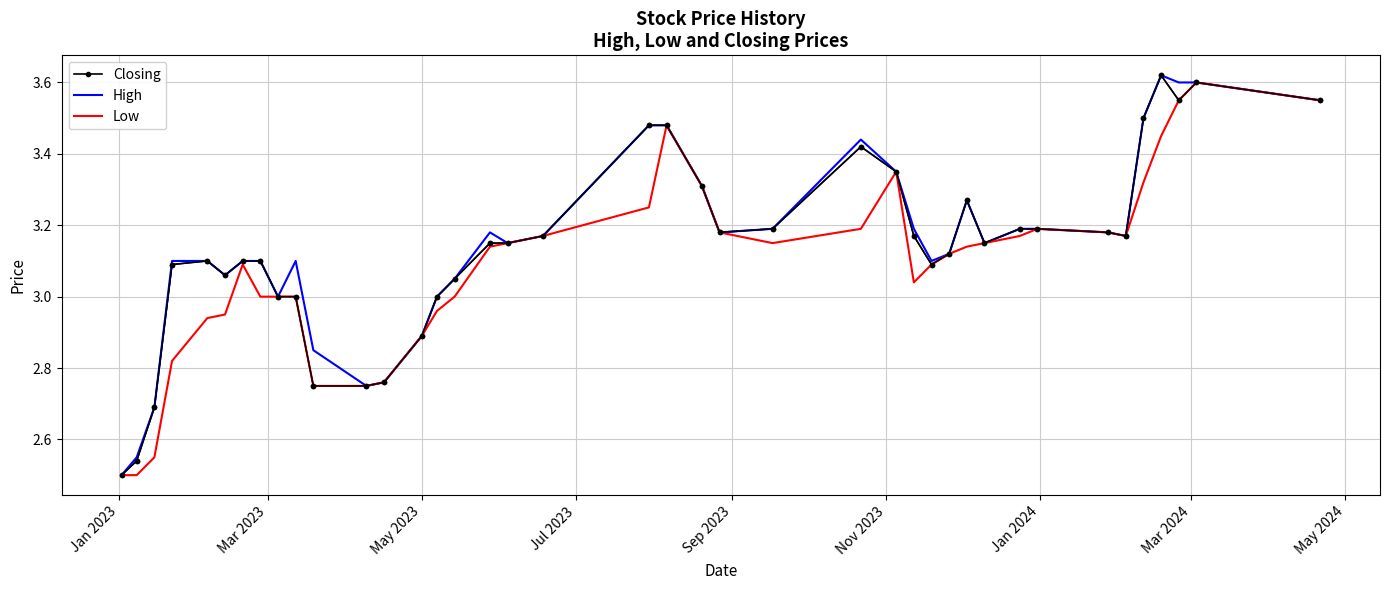

What are all the series names shown in the legend?

Closing, High, Low